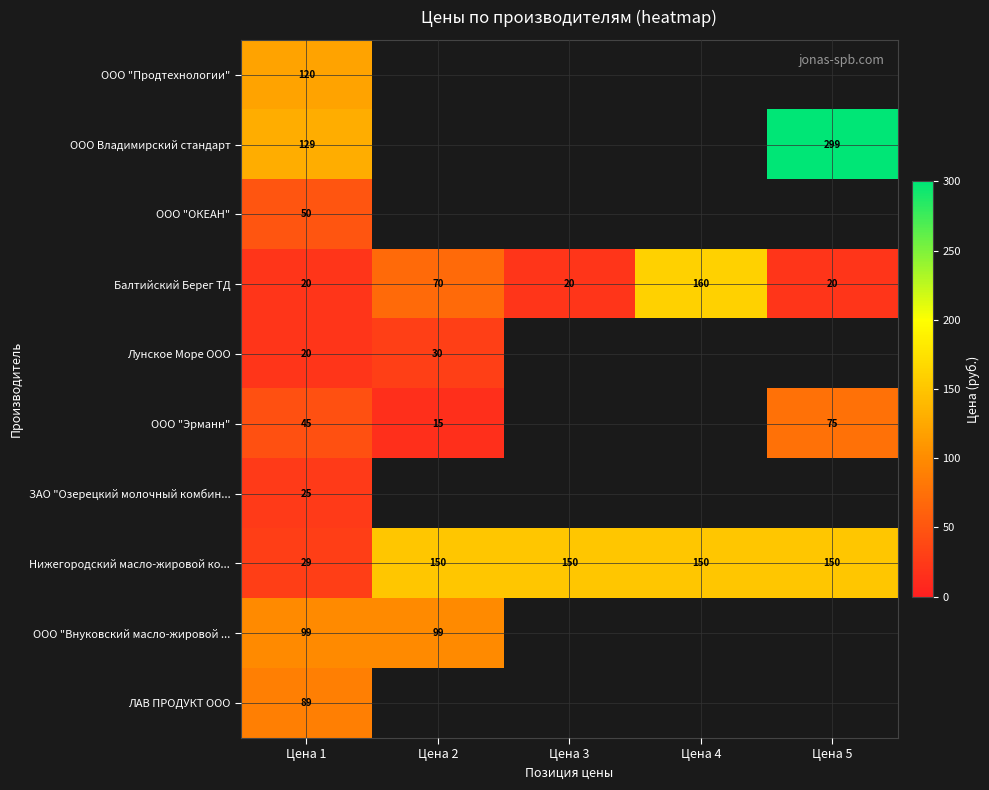

Count the Балтийский Берег ТД values in the range 20 to 70.

4